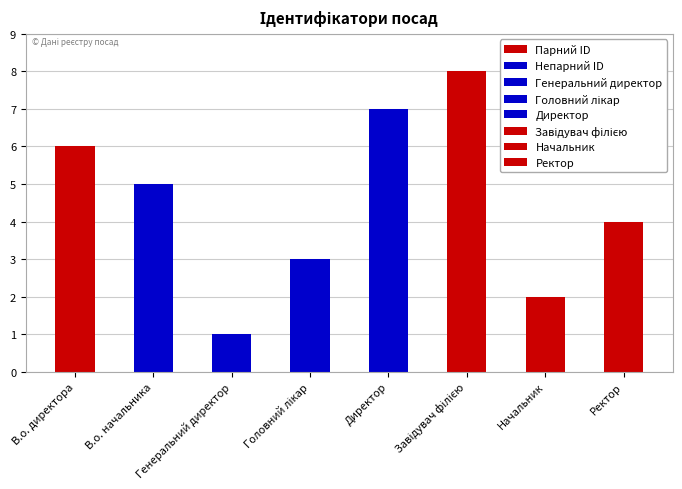

Rank the categories by value from highest to lowest.

Завідувач філією, Директор, В.о. директора, В.о. начальника, Ректор, Головний лікар, Начальник, Генеральний директор